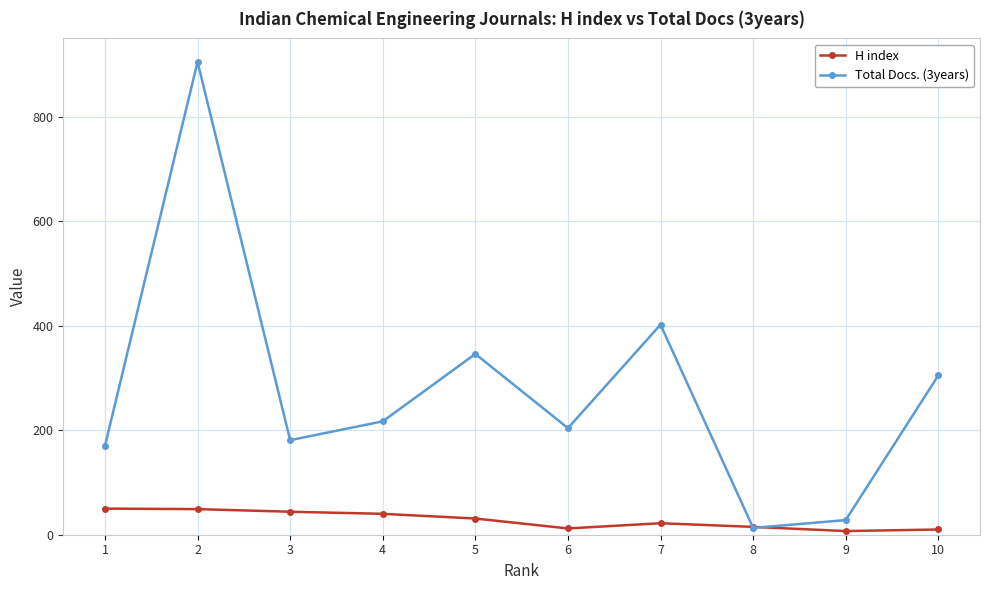

How many series are shown in this chart?

2